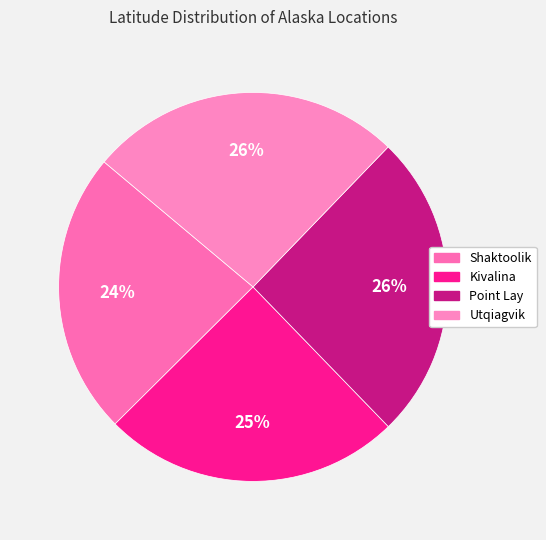

What is the ratio of the value at Shaktoolik to the value at Point Lay?

0.9